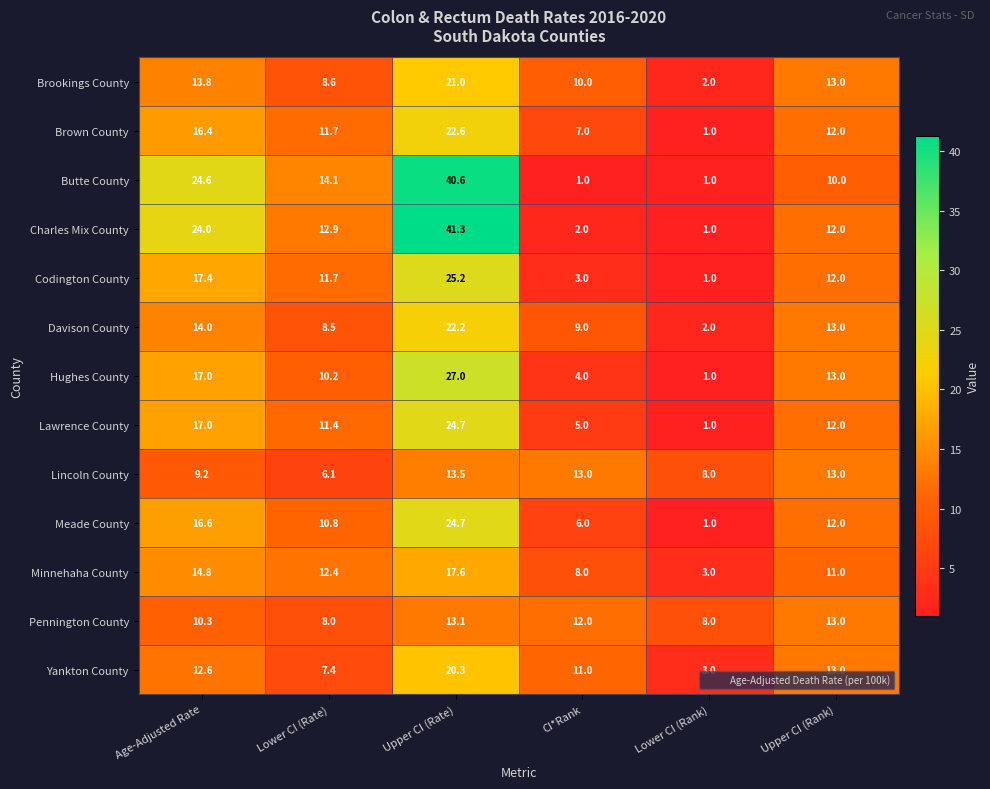

The value of Pennington County at Upper CI (Rate) is 18.5. True or false?

False